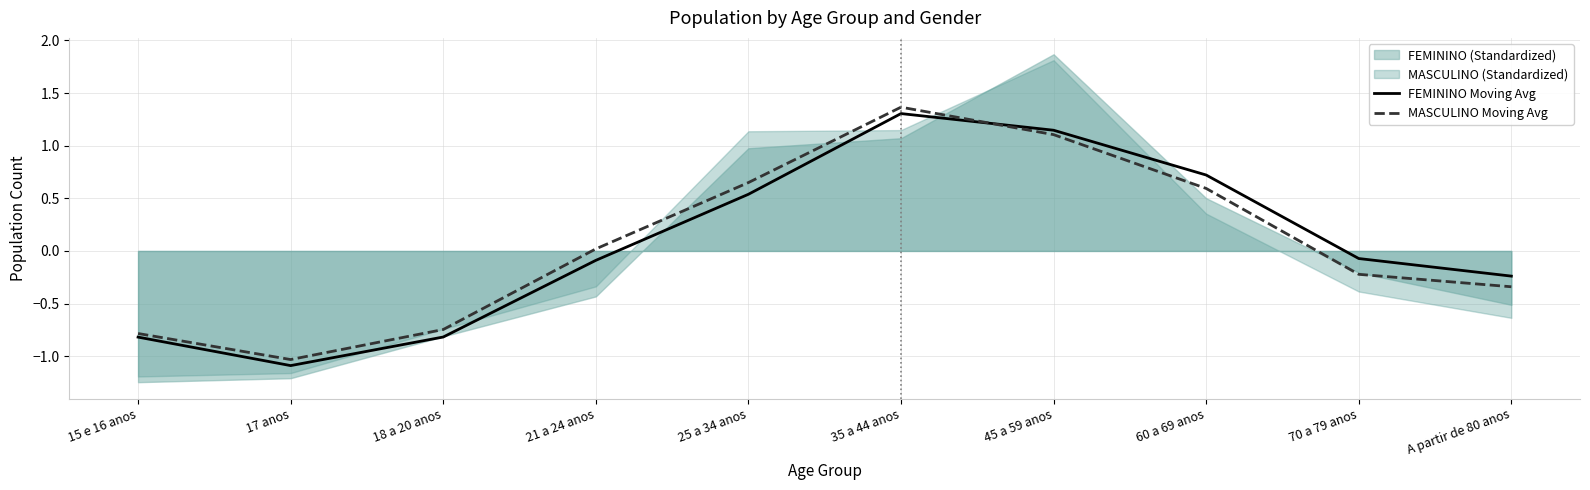

True or false: MASCULINO Moving Avg and FEMININO Moving Avg intersect in this chart.

True